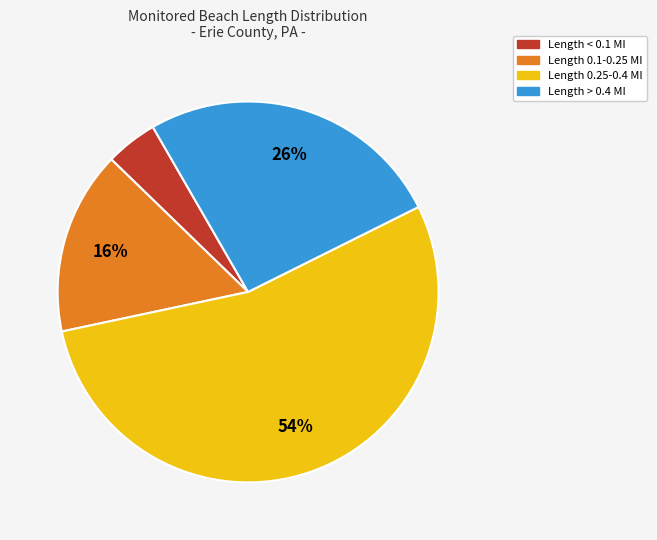

To the nearest percent, what is the average slice percentage?

25%